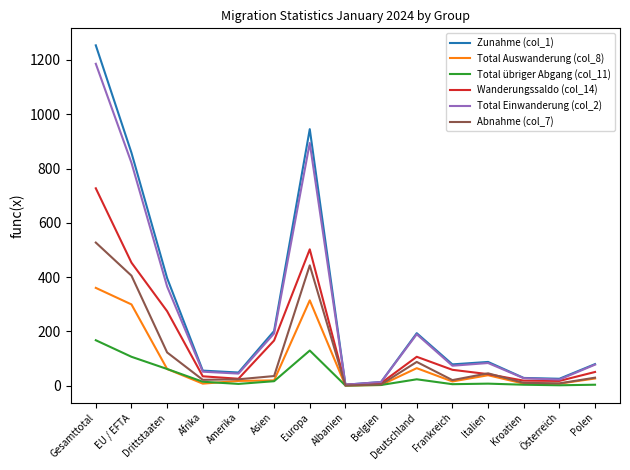

Which series has the largest range (max minus min)?

Zunahme (col_1)